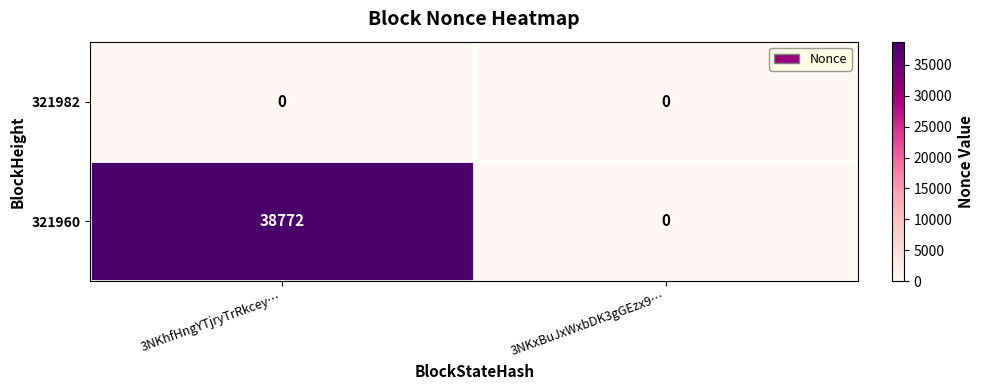

Which series has the largest range (max minus min)?

321960